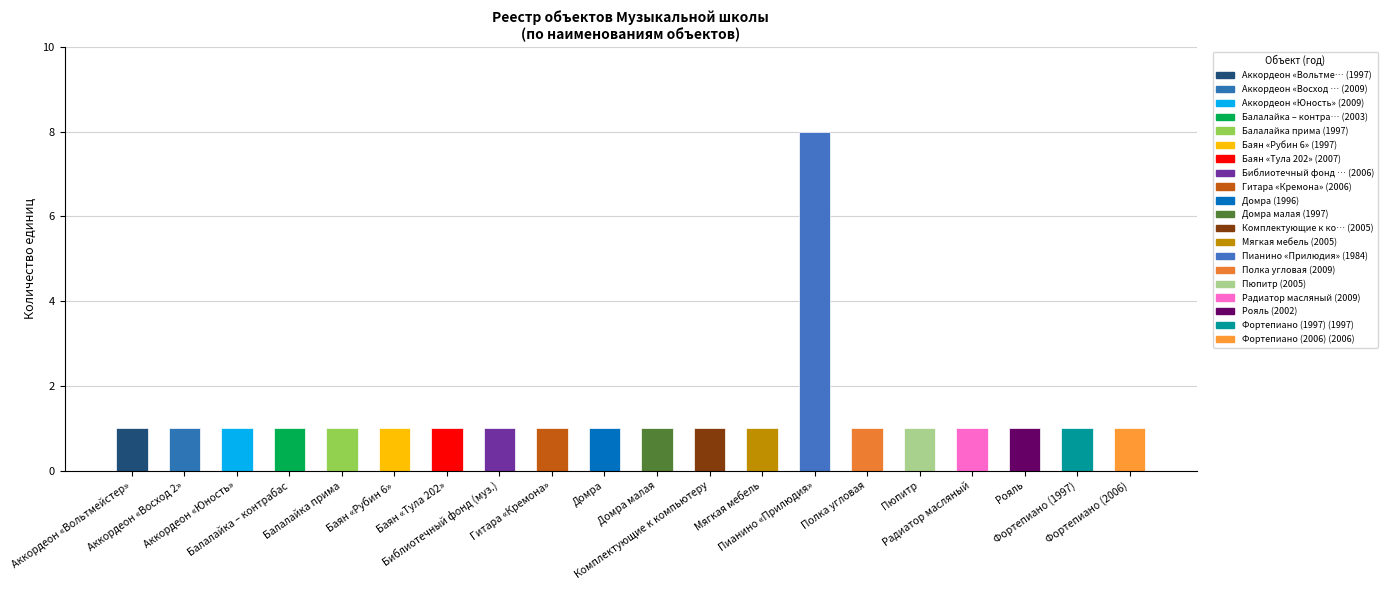

What is the label of the 8th bar from the left?

Библиотечный фонд (муз.)